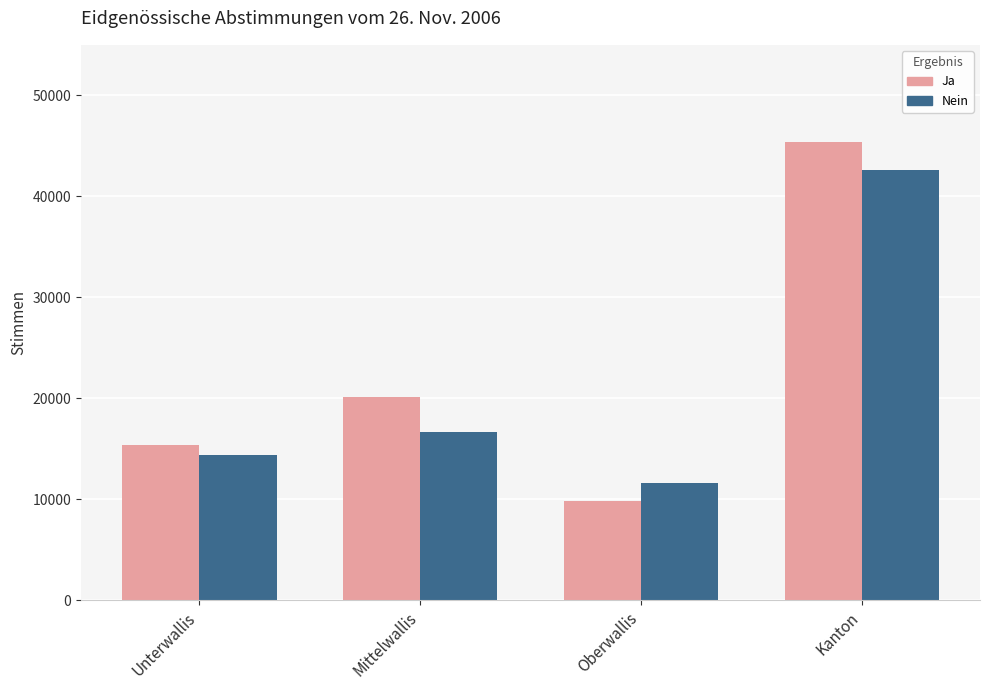

What are all the series names shown in the legend?

Ja, Nein